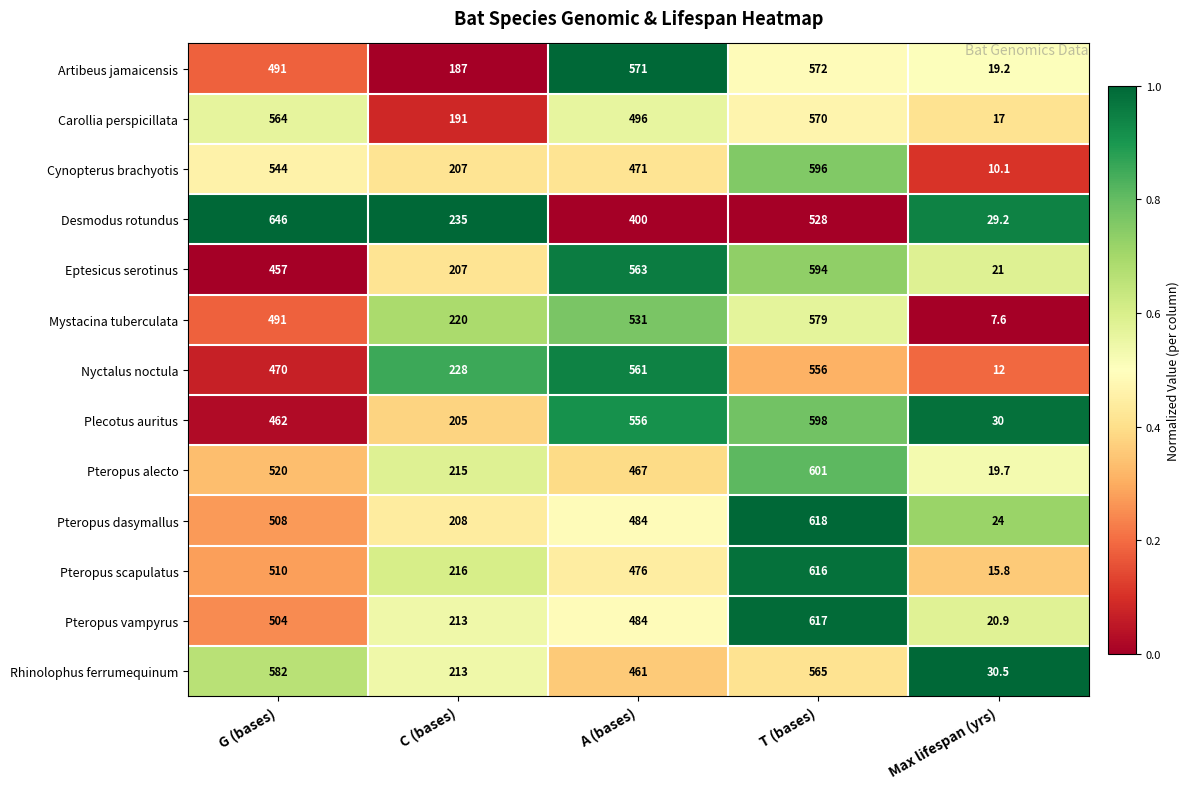

What is the minimum value for Pteropus dasymallus?

24.0